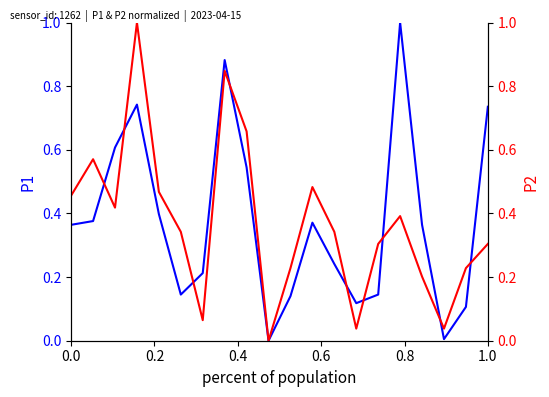

How many distinct data groups are displayed?

2